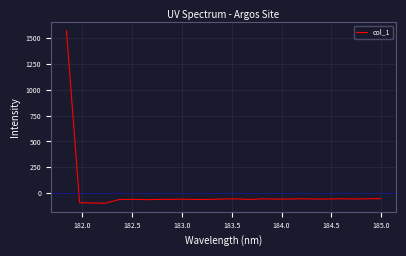

How many values are below -56?

17